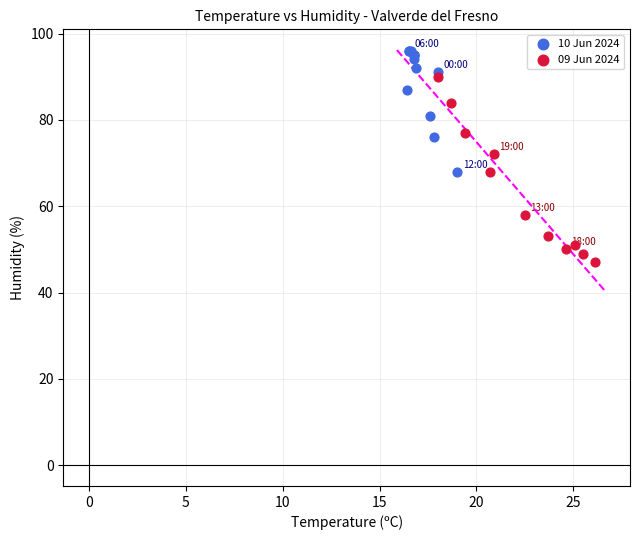

What are all the series names shown in the legend?

10 Jun 2024, 09 Jun 2024